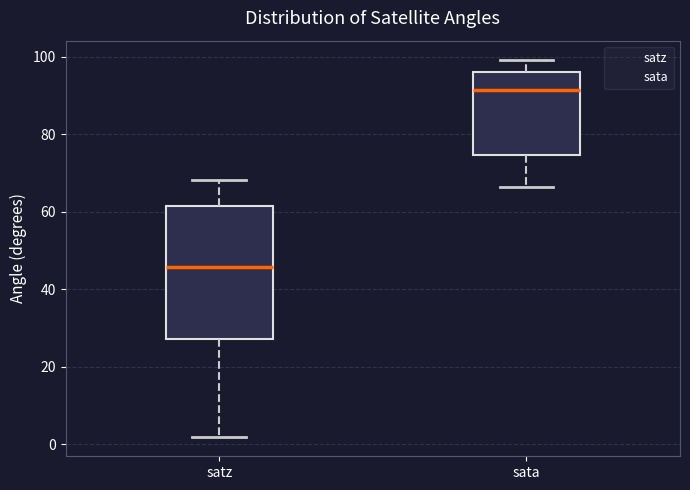

Reading left to right, read every box against the y-axis: the position of its median line, the range the box covers, and the ends of its whiskers. The values are not printed on the chart, so give them approximately, as read against the axis.

satz: median 46, box 28 to 62, whiskers 2 to 68
sata: median 92, box 74 to 96, whiskers 66 to 100